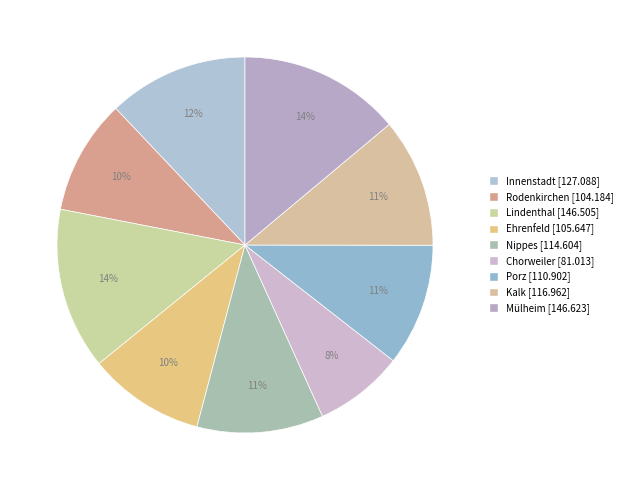

Is it true that Ehrenfeld is 10% of the pie?

True